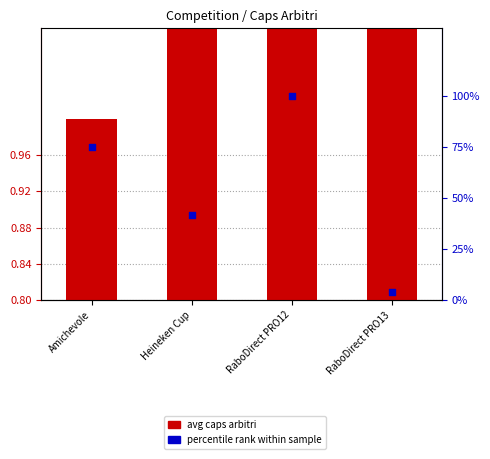

Is the value of percentile rank within sample at Heineken Cup greater than the value of avg caps arbitri at RaboDirect PRO12?

Yes